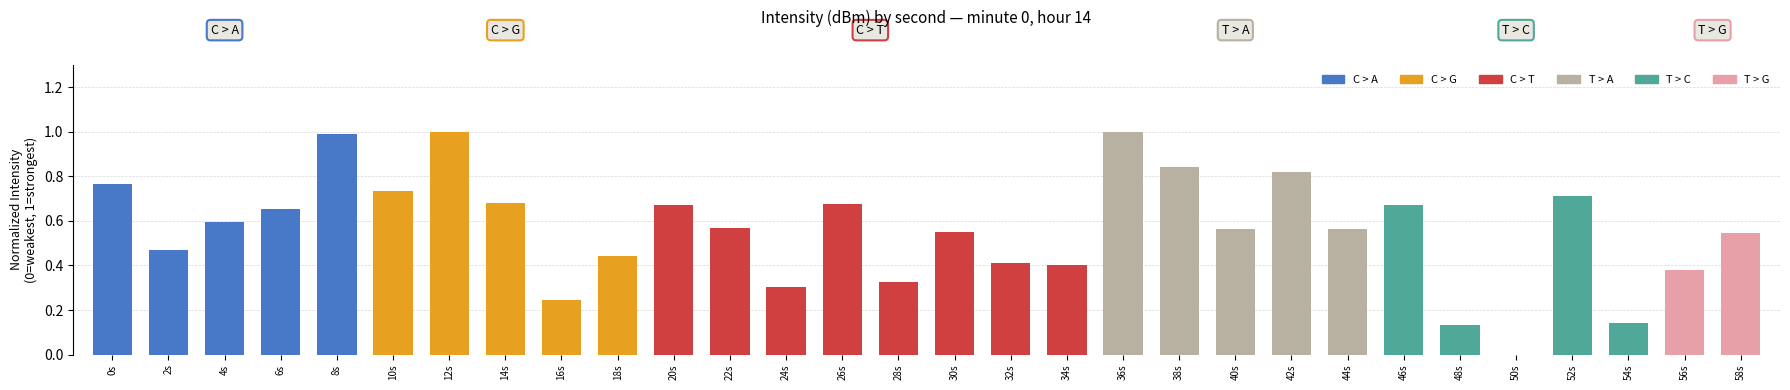

The value at 52s is 0.7. True or false?

True